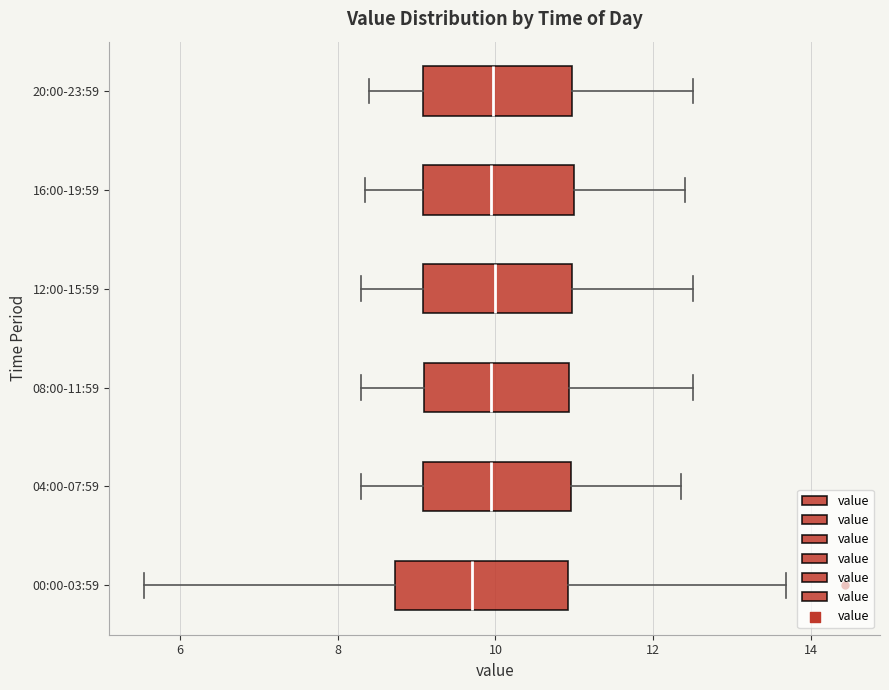

Which box's median line is the furthest to the left?

00:00-03:59